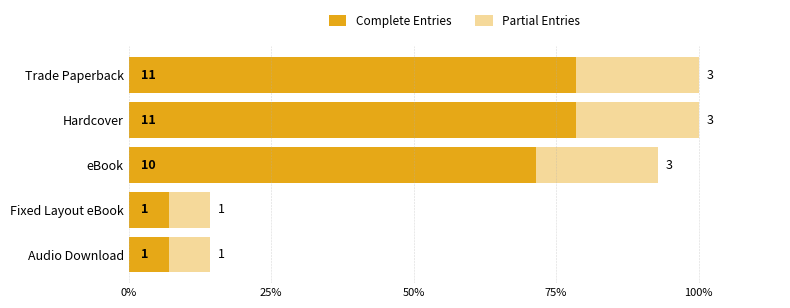

What is the sum of all Complete Entries values?

34